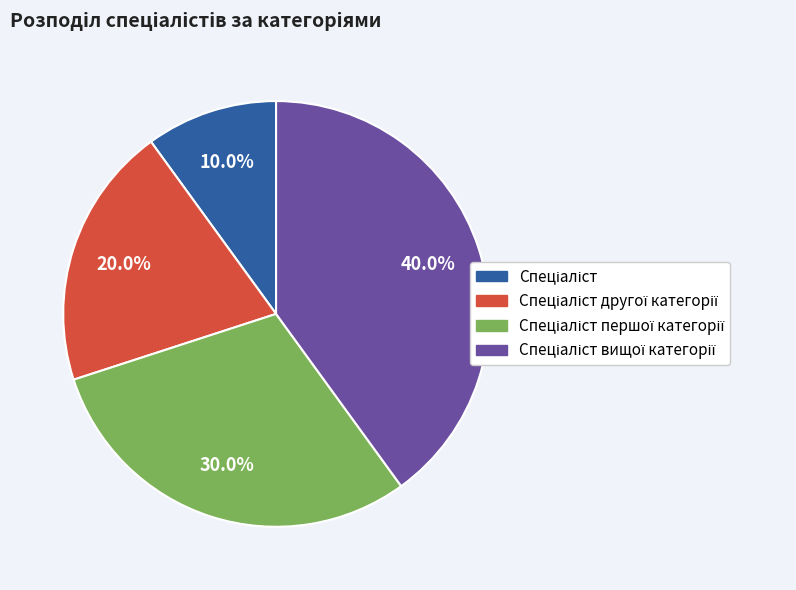

Is there any slice that represents more than half of the pie?

No